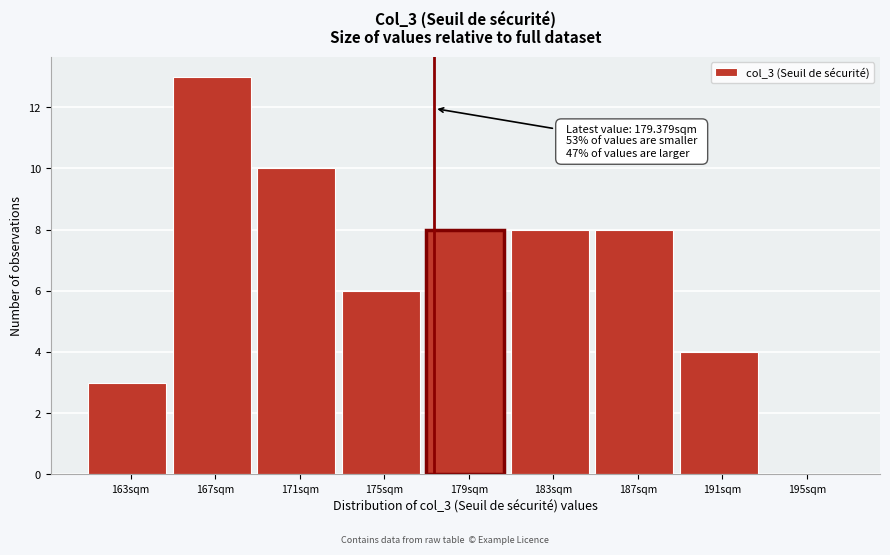

Reading left to right, list all the values displayed in this chart.

163sqm=3	167sqm=13	171sqm=10	175sqm=6	179sqm=8	183sqm=8	187sqm=8	191sqm=4	195sqm=0